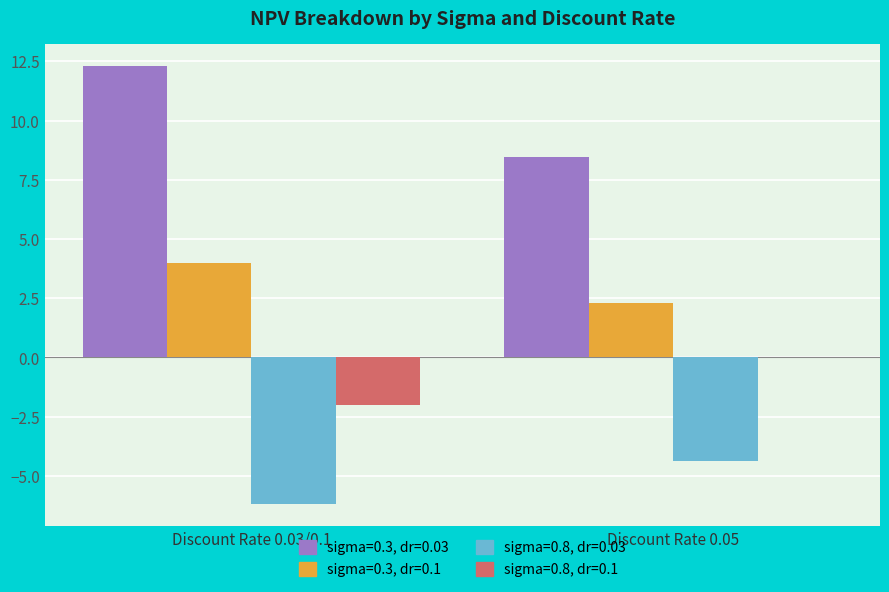

At which category is the sum across all series the highest?

Discount Rate 0.03/0.1